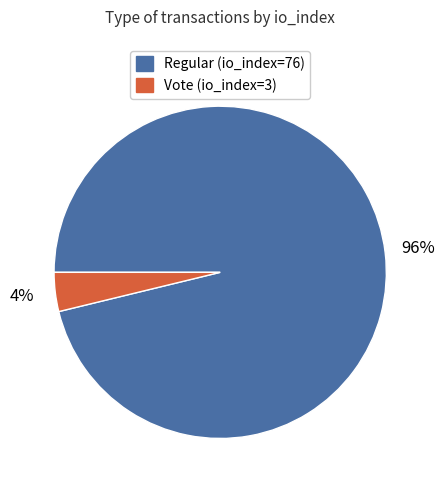

How many slices are in this pie chart?

2